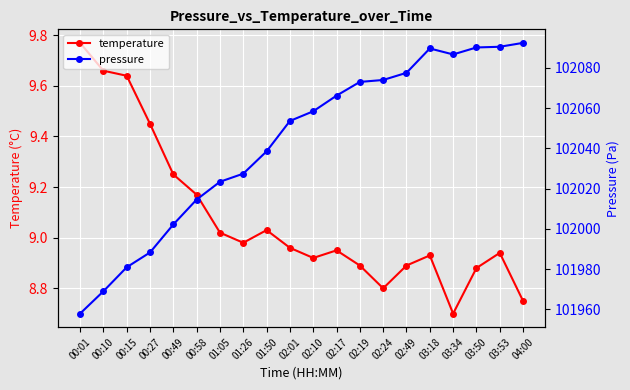

In pressure, how many points are higher than both neighbors (excluding endpoints)?

1